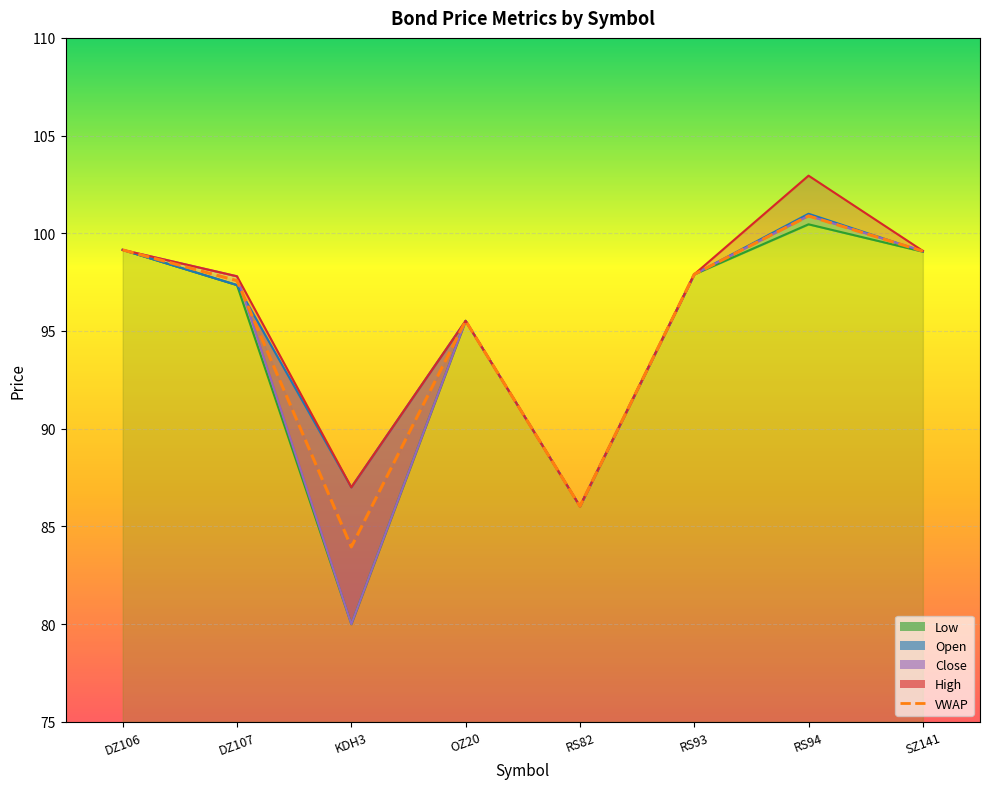

What is the sum of the values at DZ106 and KDH3?

183.1